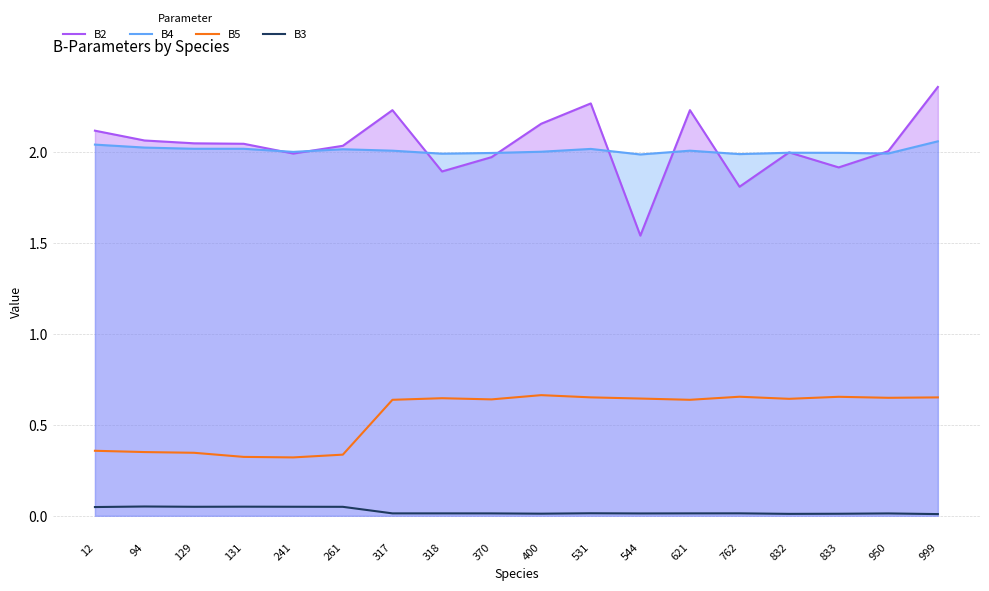

True or false: B5 and B2 cross at least once.

False